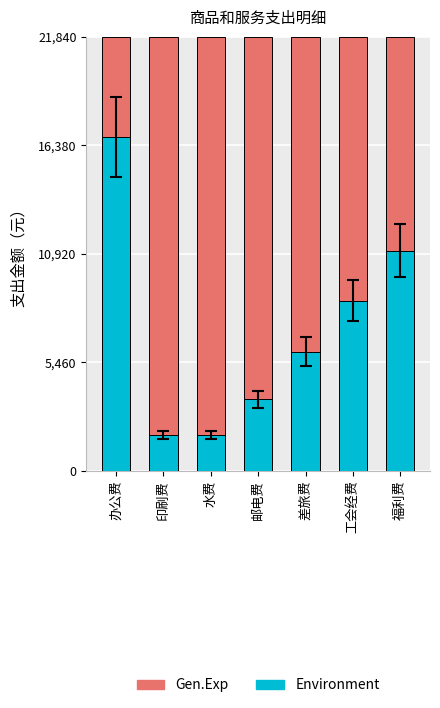

Which category has the lowest value in the Environment series?

印刷费